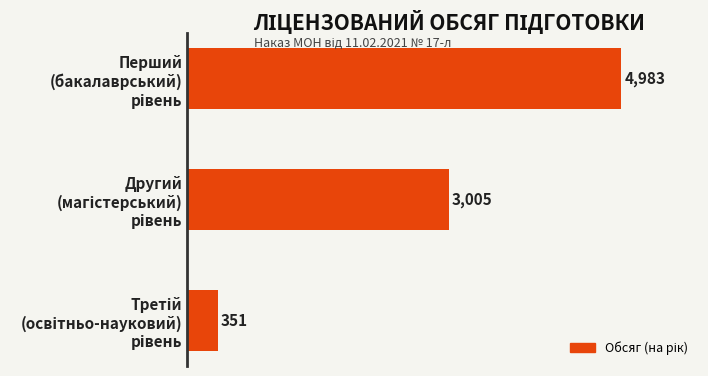

What is the minimum value shown in the chart?

351